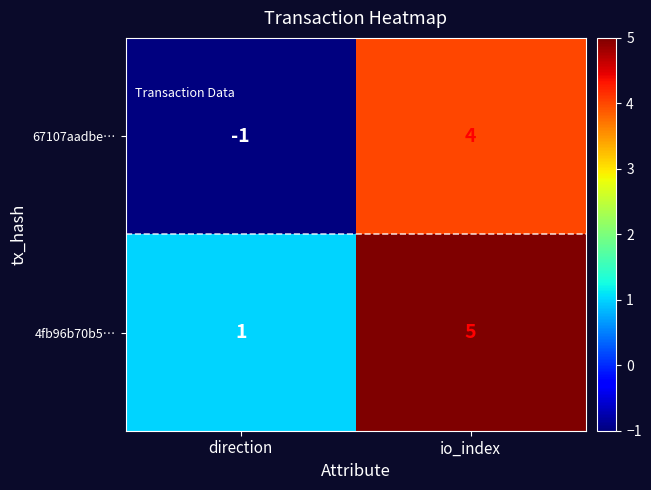

Is it true that 67107aadbe… equals -1 at direction?

True